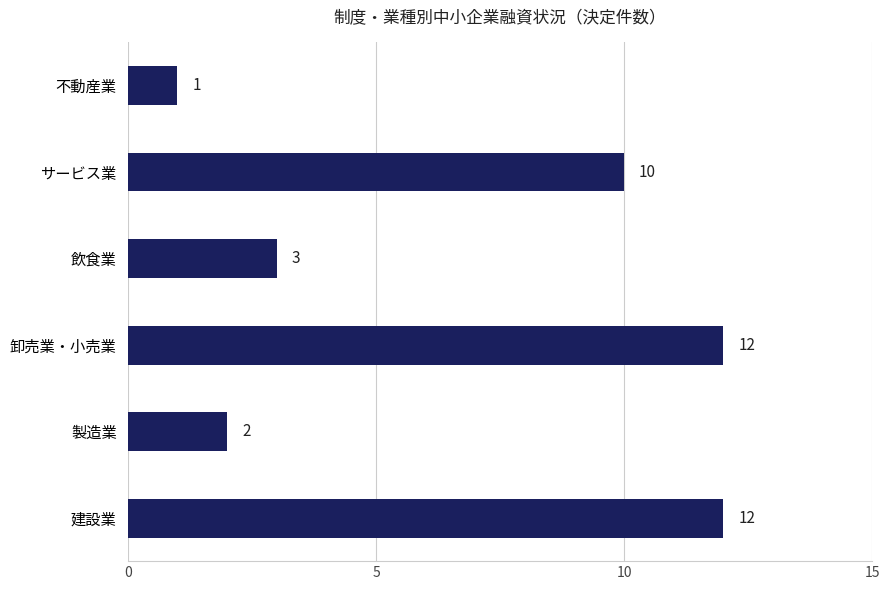

What is the difference between the second highest and minimum values?

11